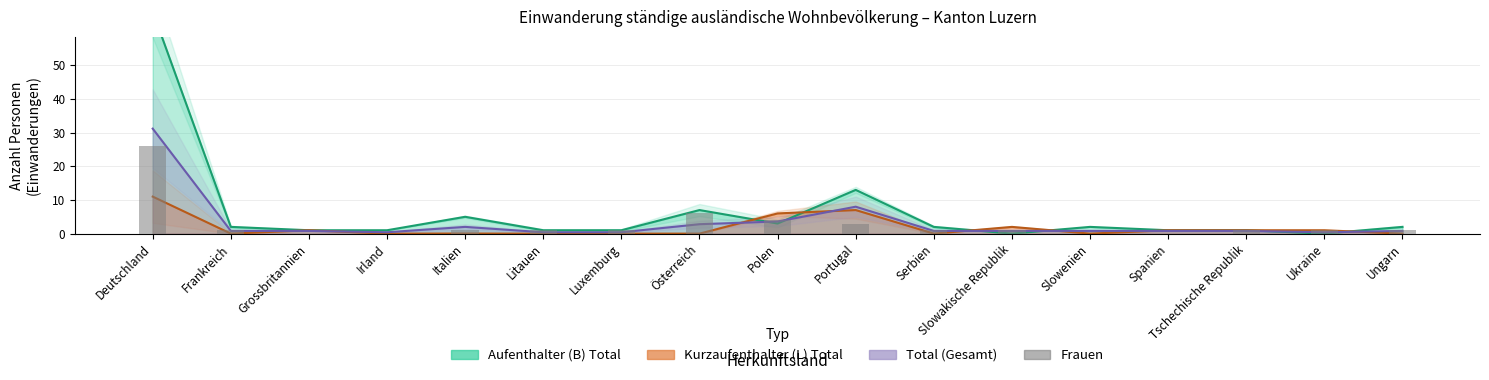

Count the number of categories in the chart.

17